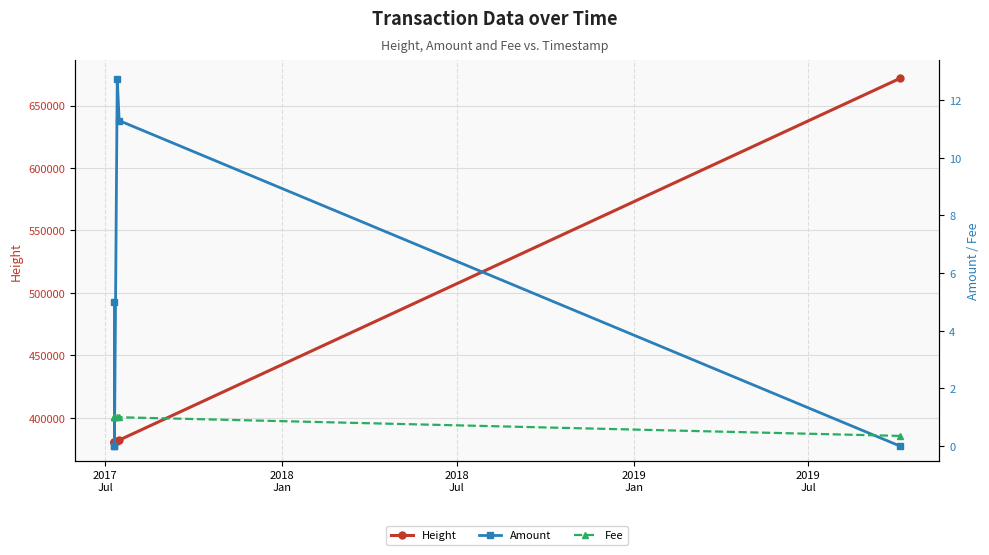

True or false: Height has more than 2 interior local peaks.

False